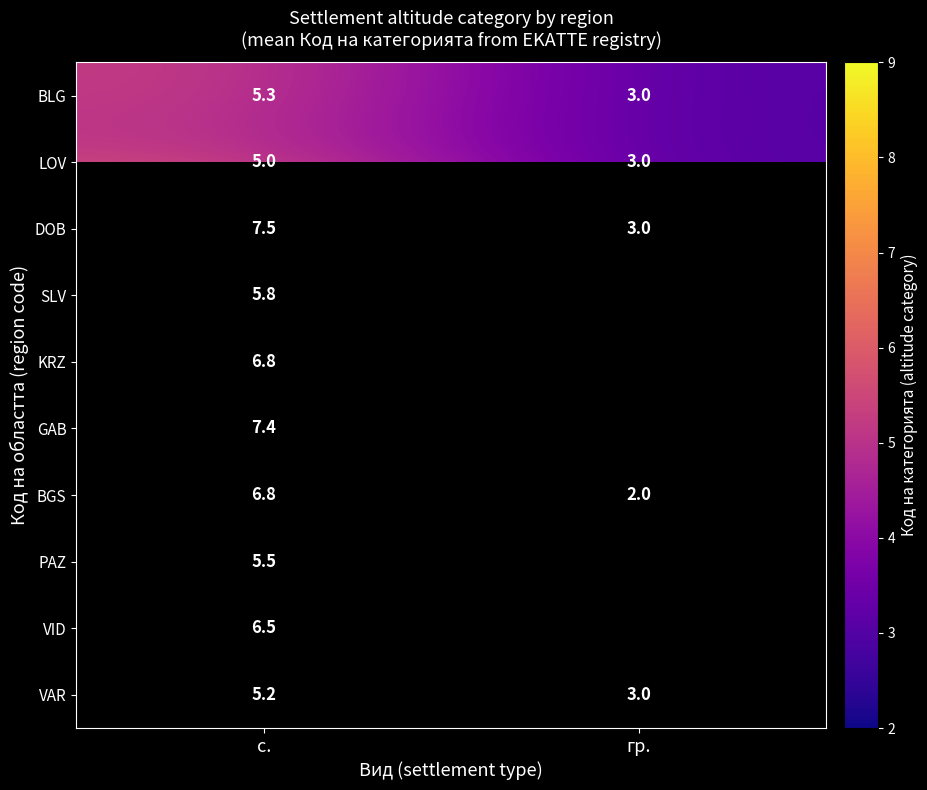

True or false: BGS has a value of 6.8 at с..

True